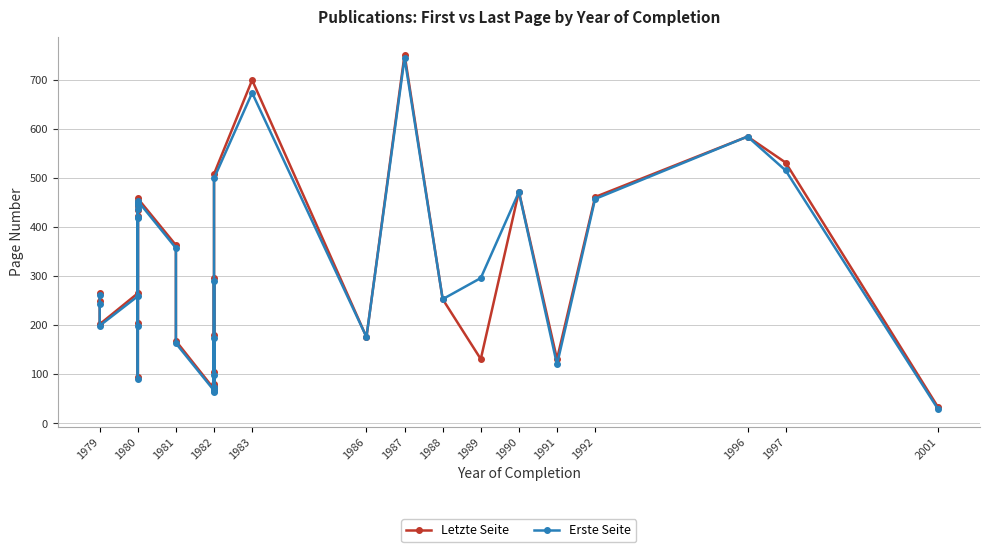

How many categories are shown in the chart?

33